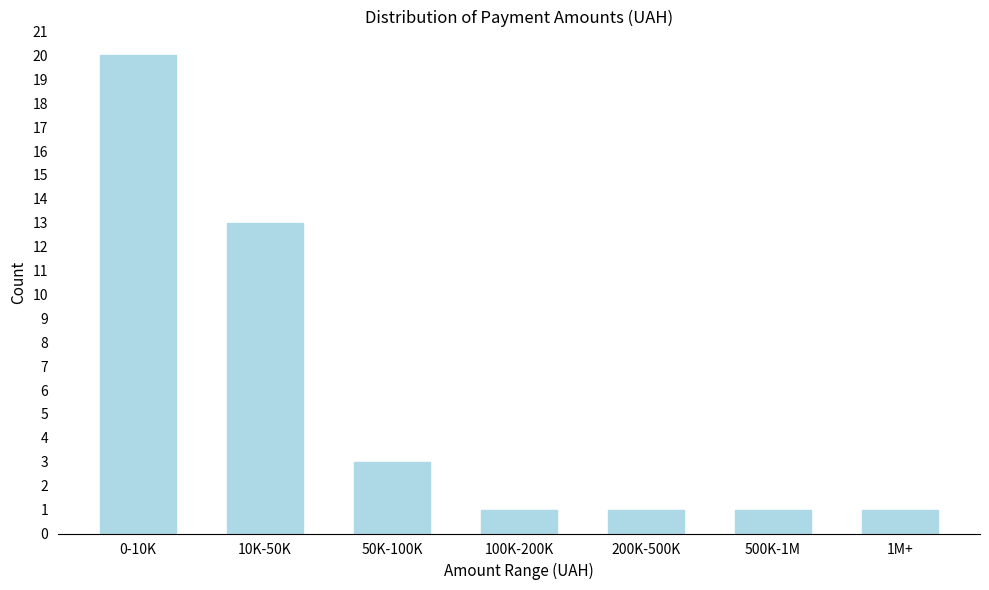

Reading right to left, extract all data points from this chart.

1M+=1	500K-1M=1	200K-500K=1	100K-200K=1	50K-100K=3	10K-50K=13	0-10K=20